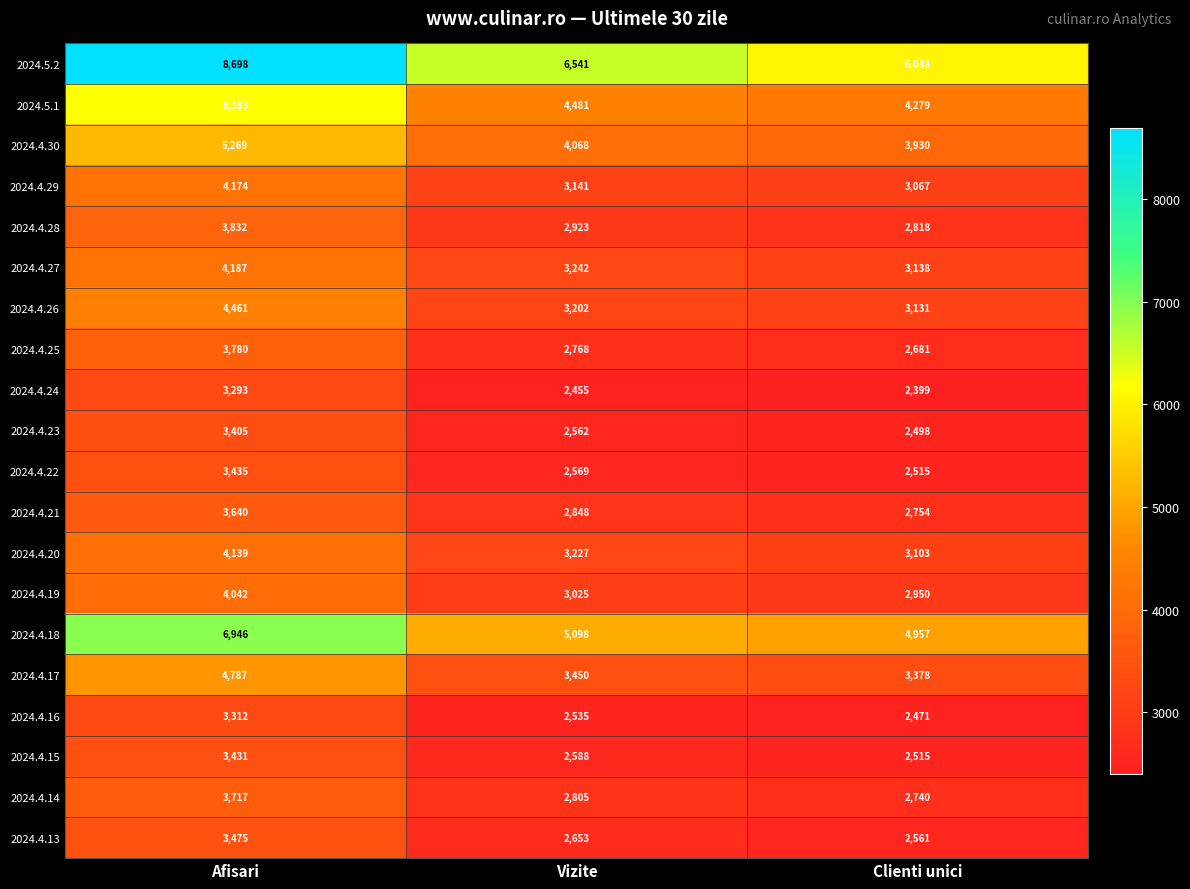

What is the average value of the 2024.4.29 series?

3461